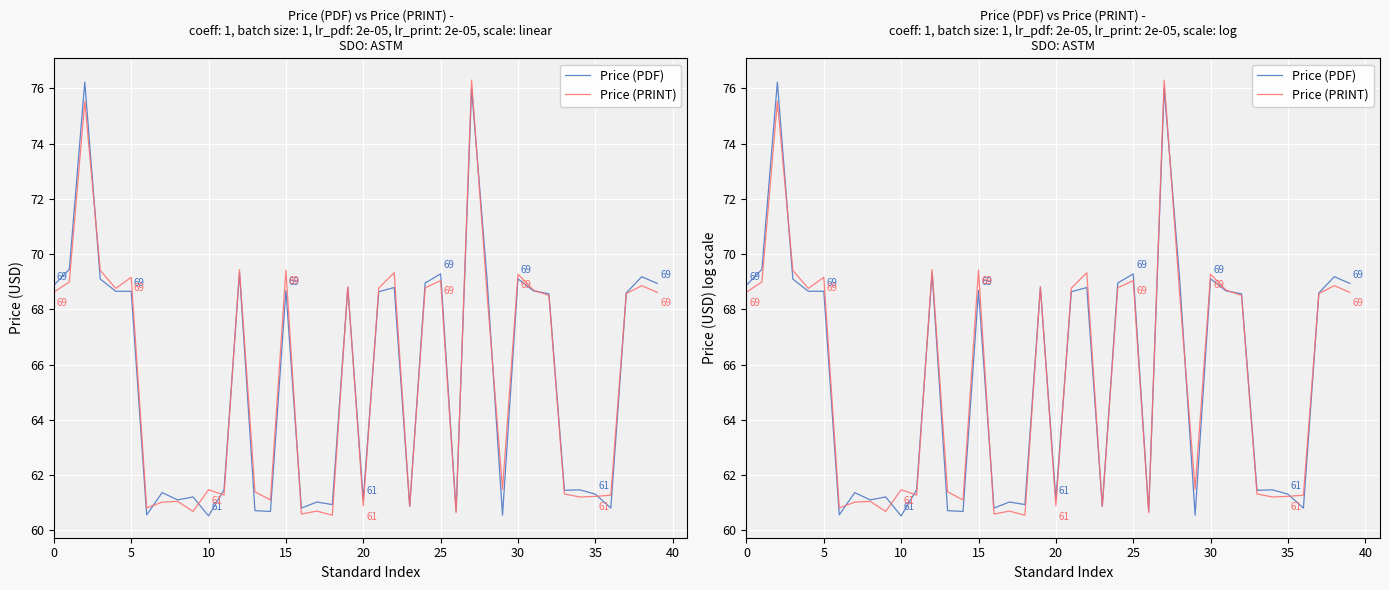

How many times do Price (PDF) and Price (PRINT) cross each other?

16